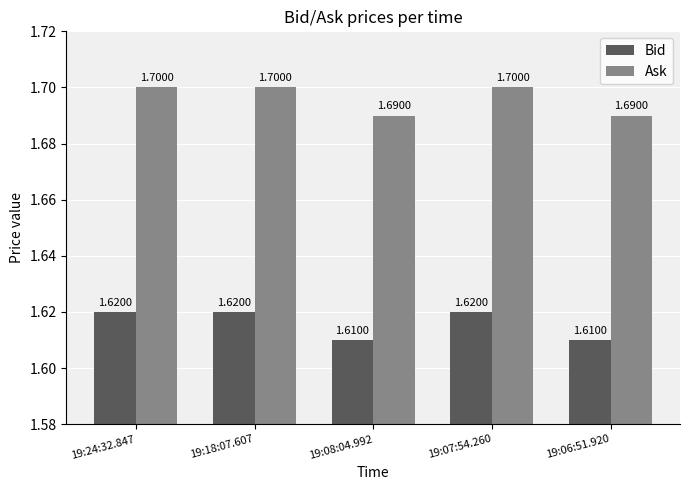

Is the value of Ask at 19:24:32.847 greater than the value of Bid at 19:18:07.607?

Yes